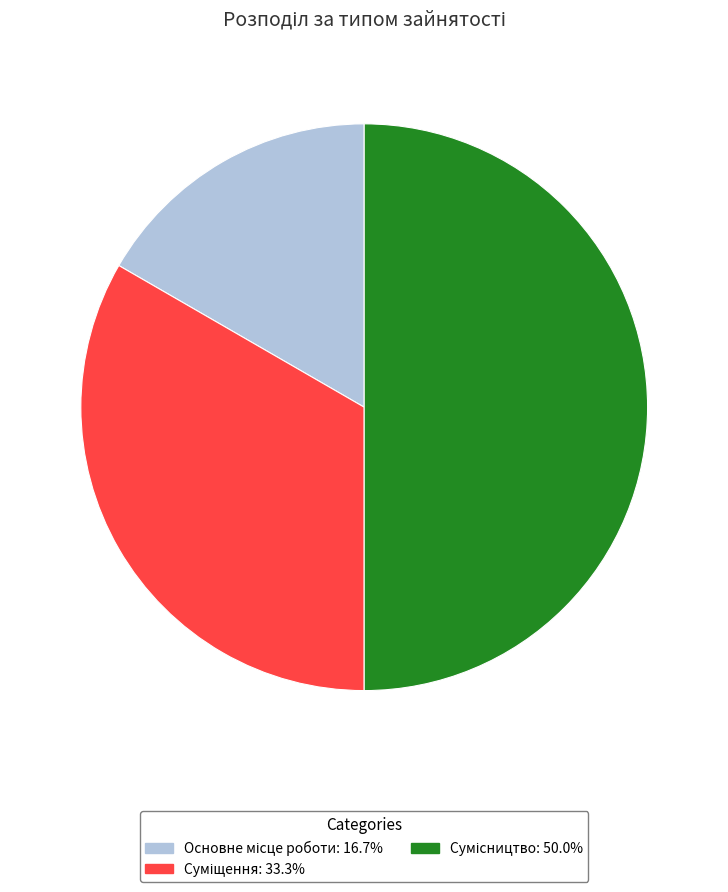

How many slices are in this pie chart?

3